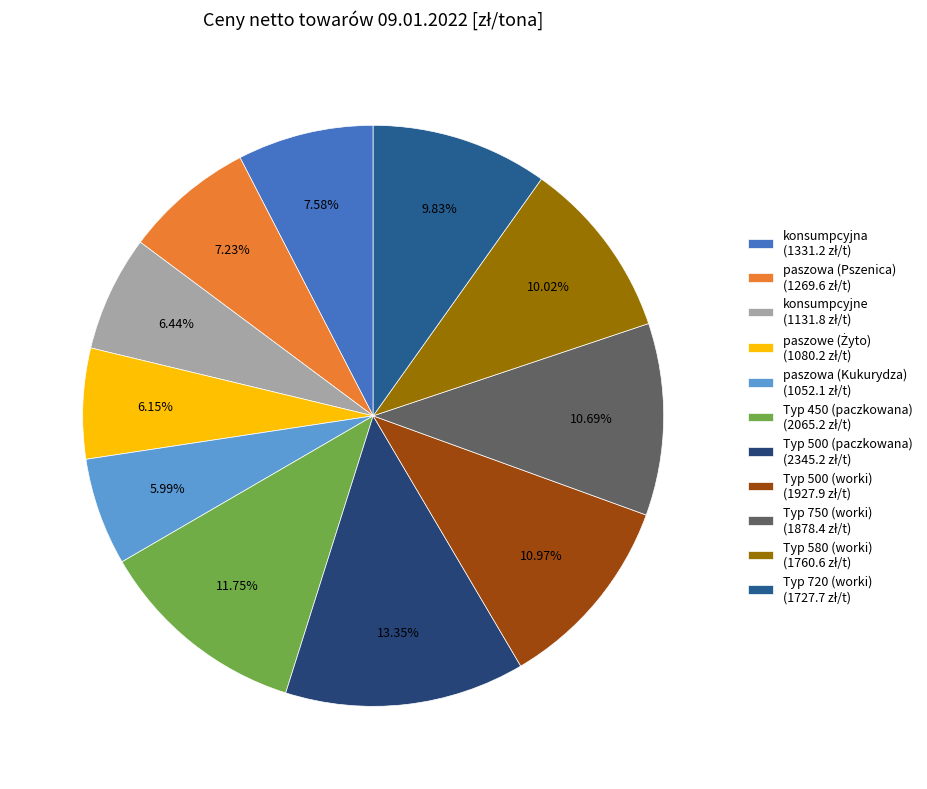

Approximately how many times larger is the value at Typ 500 (worki) compared to Typ 450 (paczkowana)?

0.9